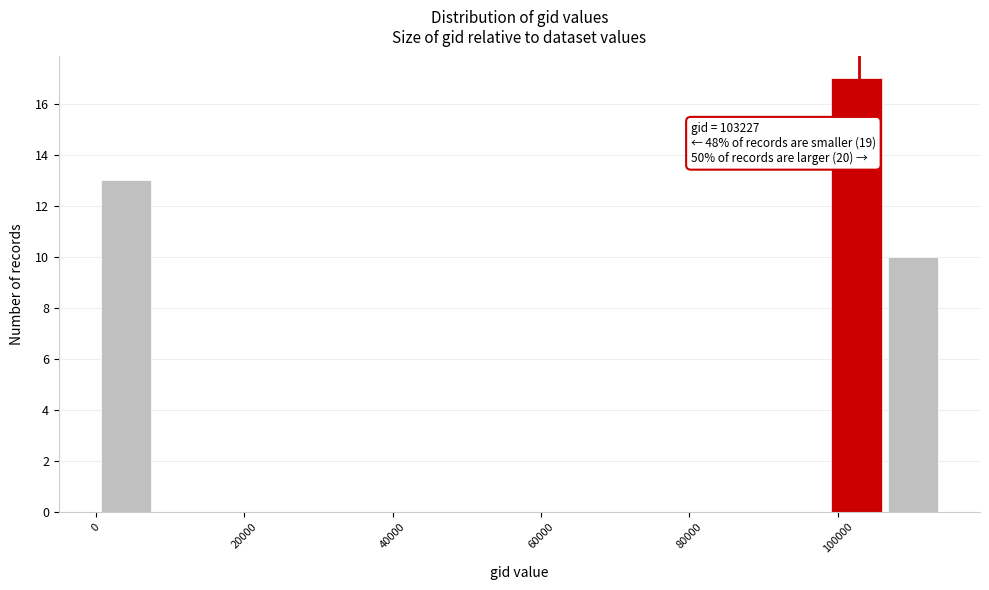

Around what value on the x-axis is the tallest bar? Give the approximate position of its centre, as read against the axis.

102000